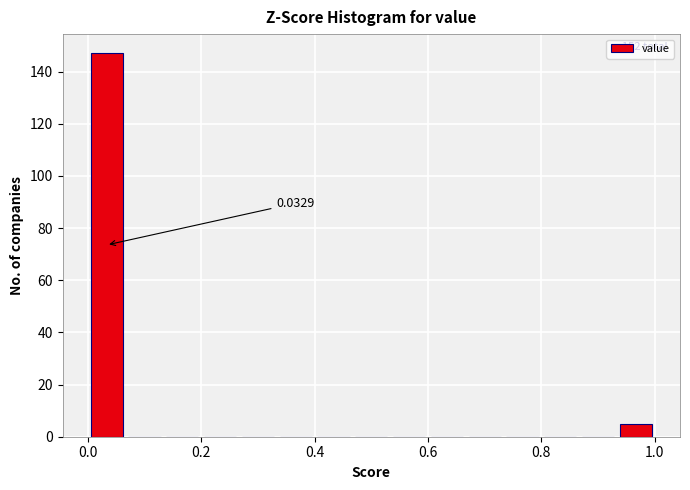

Read against the x-axis, roughly where is the centre of the tallest bar?

0.04